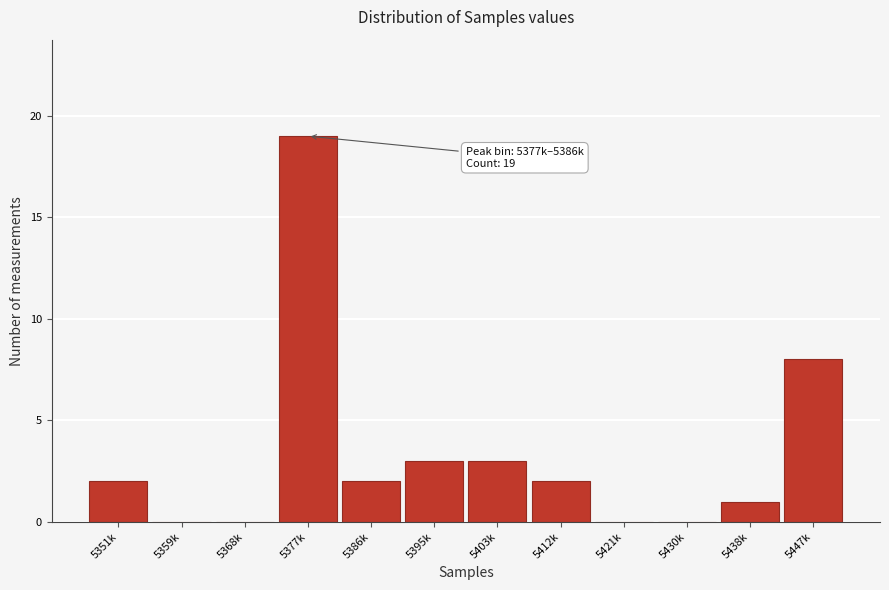

Reading right to left, transcribe all the data shown in this chart.

5447k=8	5438k=1	5430k=0	5421k=0	5412k=2	5403k=3	5395k=3	5386k=2	5377k=19	5368k=0	5359k=0	5351k=2